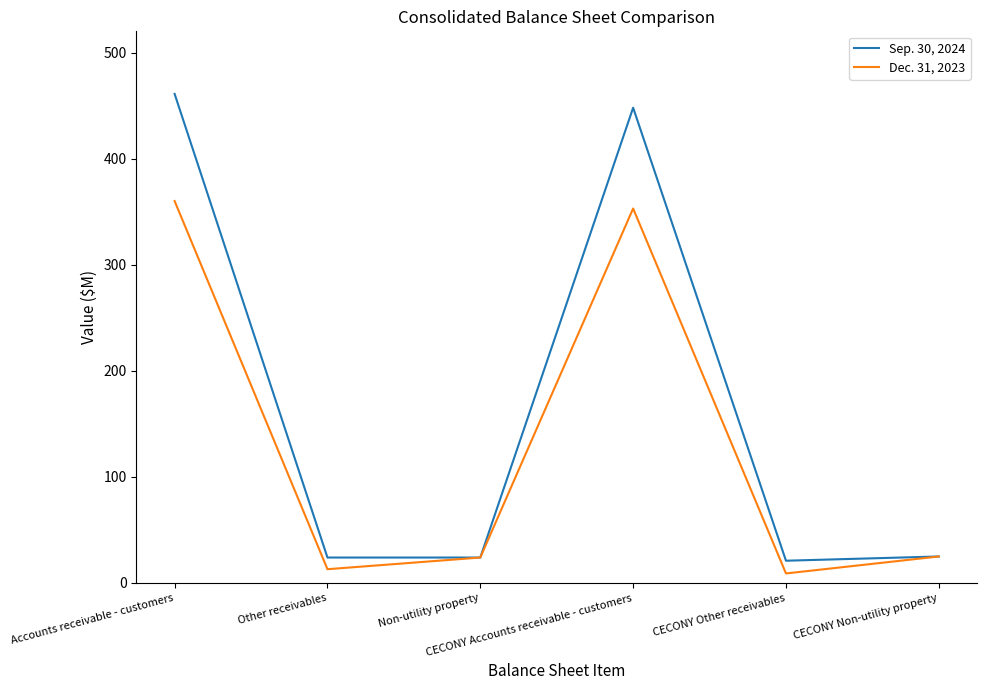

Rank the series by their average value, from highest to lowest.

Sep. 30, 2024, Dec. 31, 2023